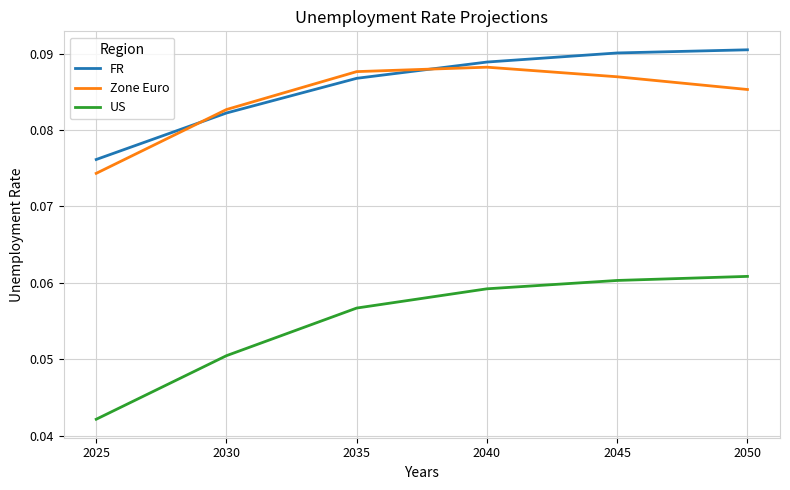

True or false: US has more than 0 points higher than both neighbors.

False